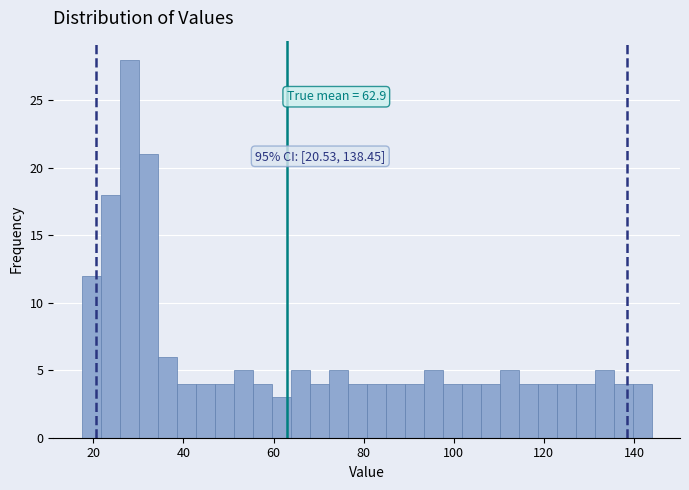

Read against the x-axis, roughly where is the centre of the tallest bar?

28